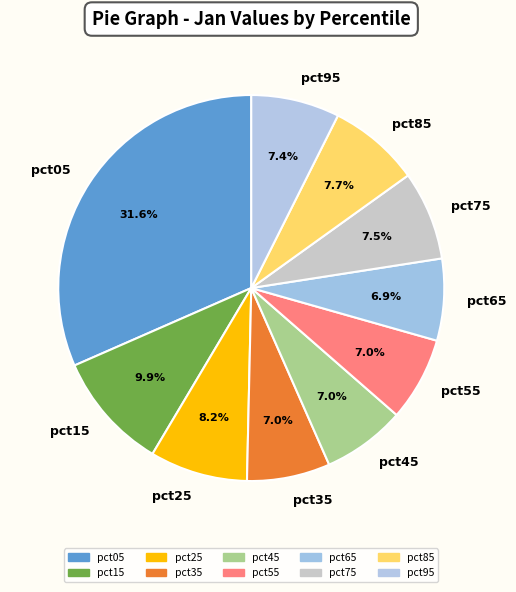

To the nearest percent, what percentage of the pie is pct05?

32%